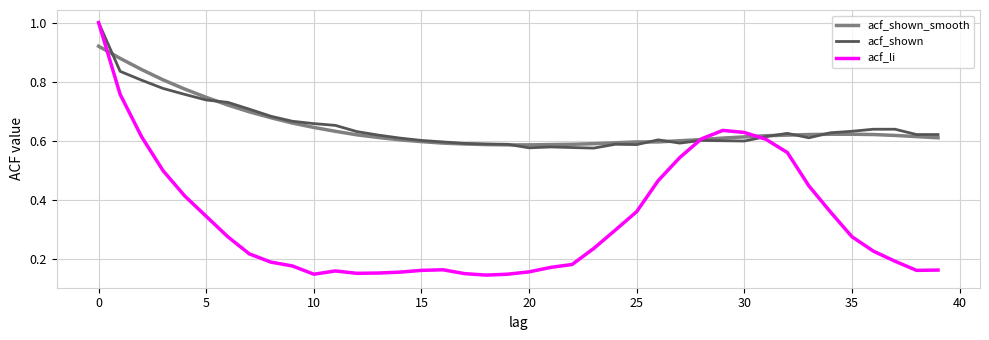

Which series has the largest range (max minus min)?

acf_li